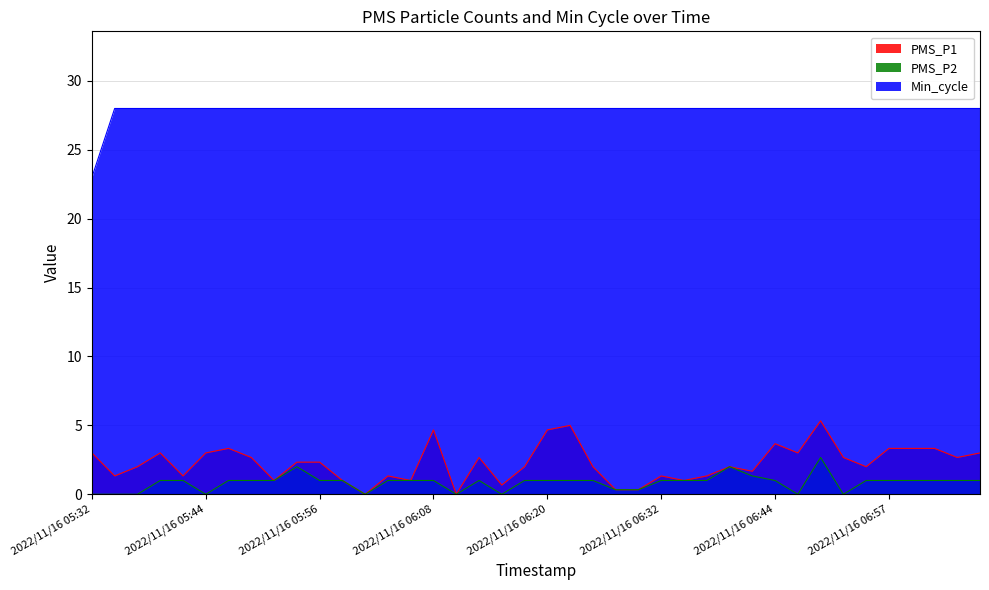

Which category has the highest value in the PMS_P2 series?

2022/11/16 06:49